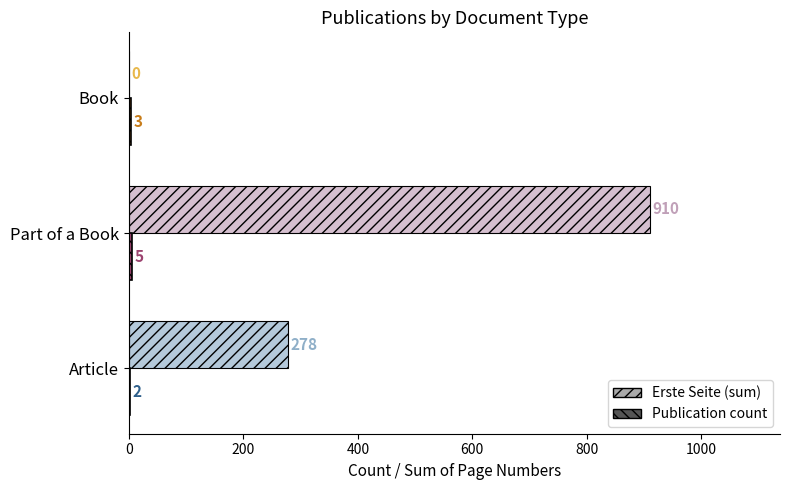

Which category has the highest value in the Erste Seite (sum) series?

Part of a Book